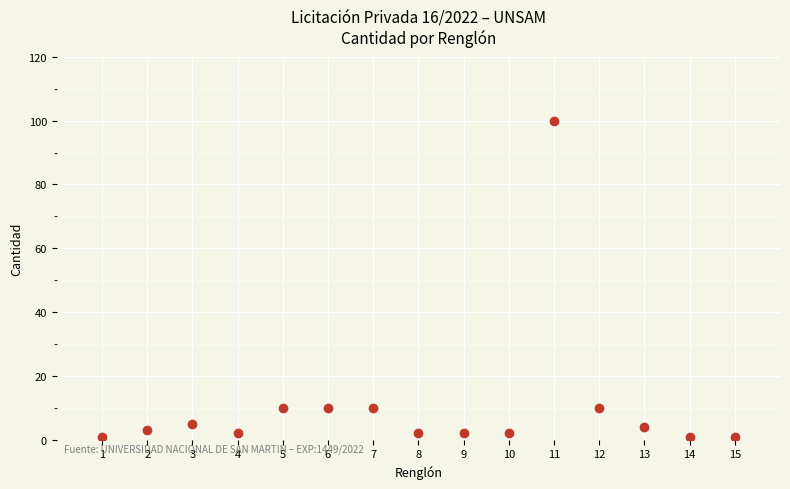

What is the range of Y values (max minus min)?

99